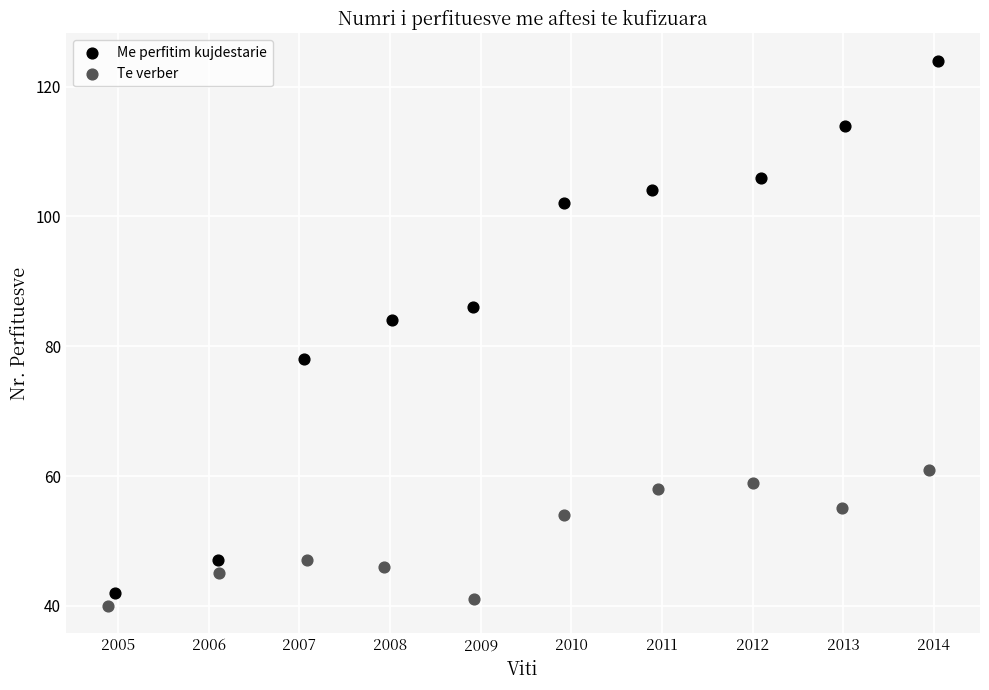

What are all the series names shown in the legend?

Me perfitim kujdestarie, Te verber